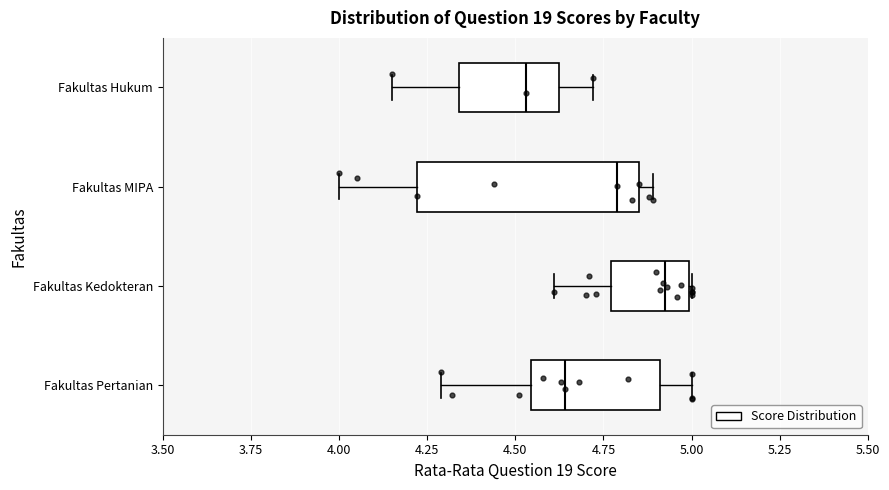

Reading bottom to top, read every box against the x-axis: the position of its median line, the range the box covers, and the ends of its whiskers. The values are not printed on the chart, so give them approximately, as read against the axis.

Fakultas Pertanian: median 4.65, box 4.55 to 4.90, whiskers 4.30 to 5.00
Fakultas Kedokteran: median 4.95, box 4.75 to 5.00, whiskers 4.60 to 5.00
Fakultas MIPA: median 4.80, box 4.20 to 4.85, whiskers 4.00 to 4.90
Fakultas Hukum: median 4.55, box 4.35 to 4.65, whiskers 4.15 to 4.70